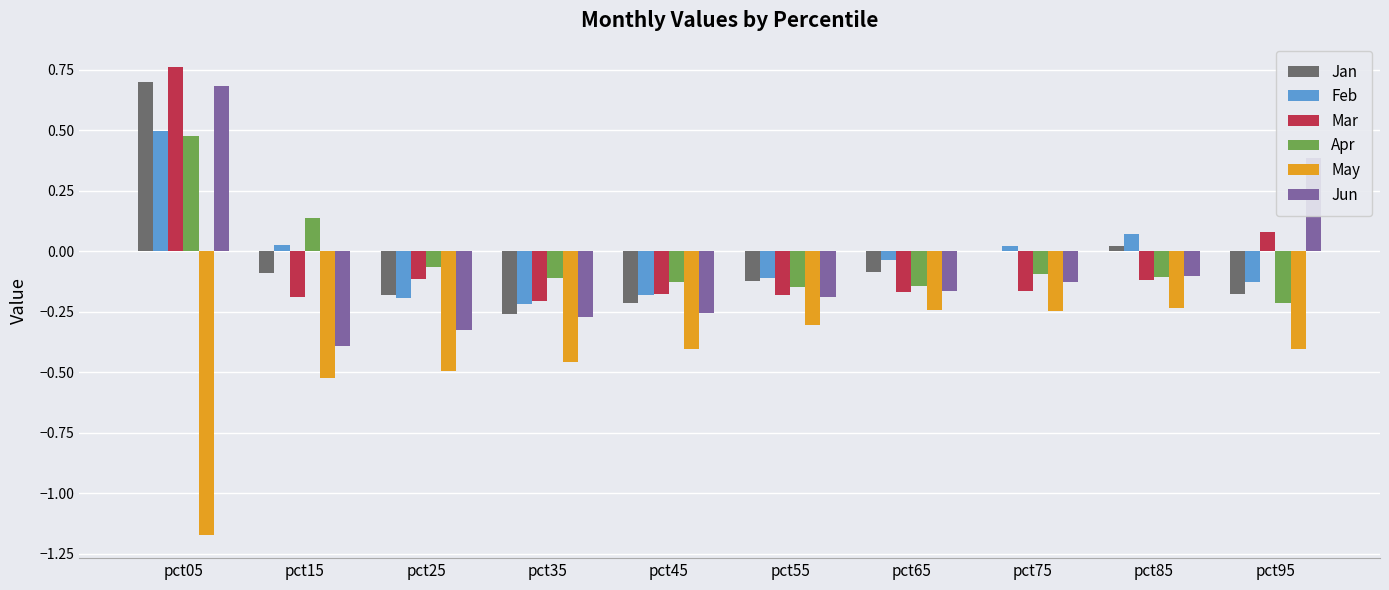

Which series changed the most between pct25 and pct95?

Jun